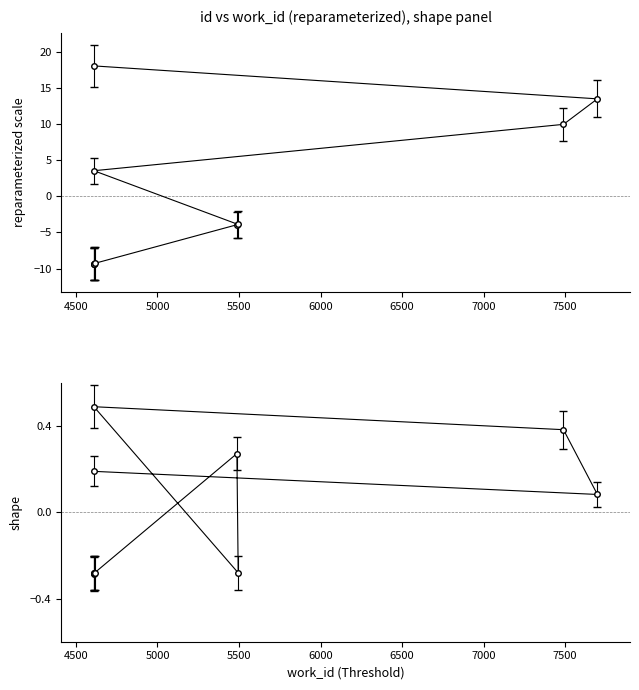

What is the label of the 8th point from the left?

7500